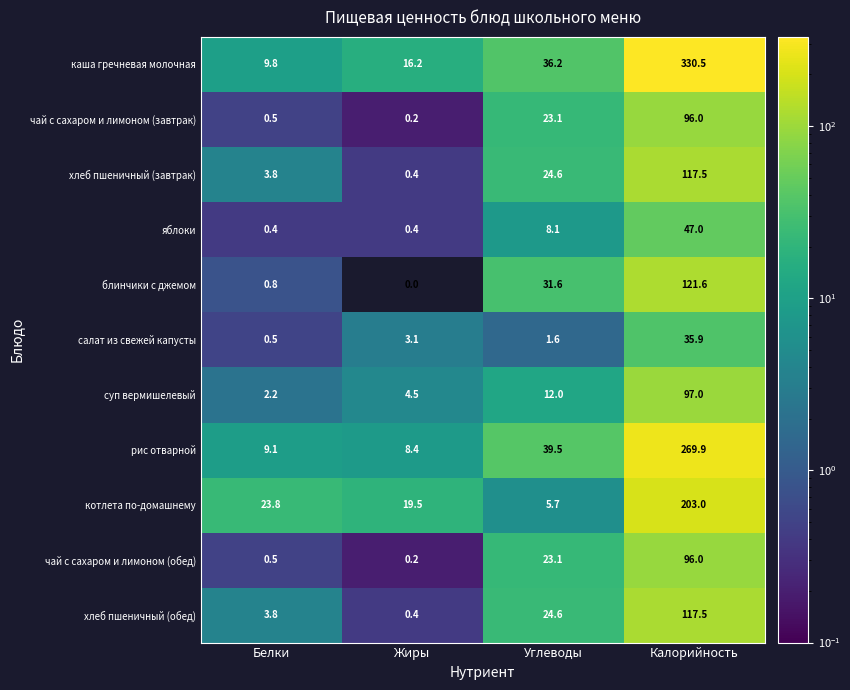

Is the value of салат из свежей капусты at Белки greater than the value of суп вермишелевый at Углеводы?

No